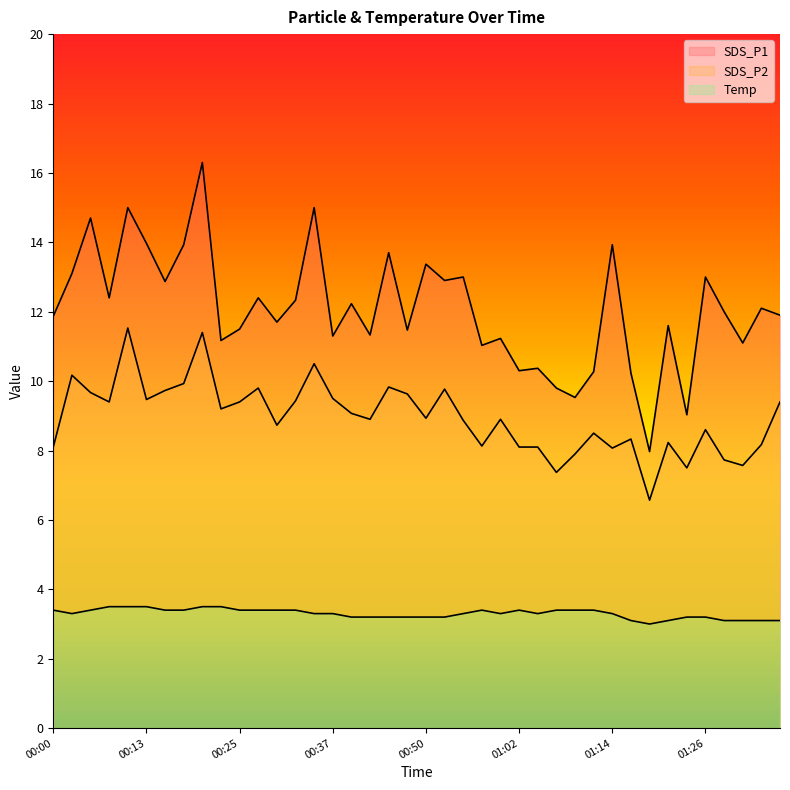

What is the difference between the highest and lowest values at 00:00?

8.5